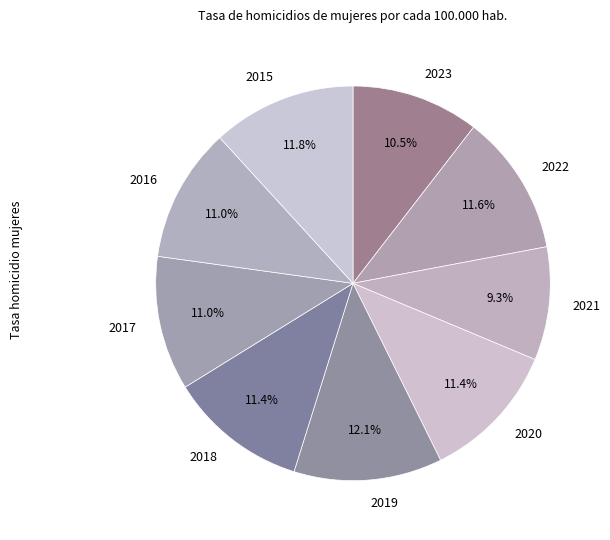

Which slice is the smallest?

2021